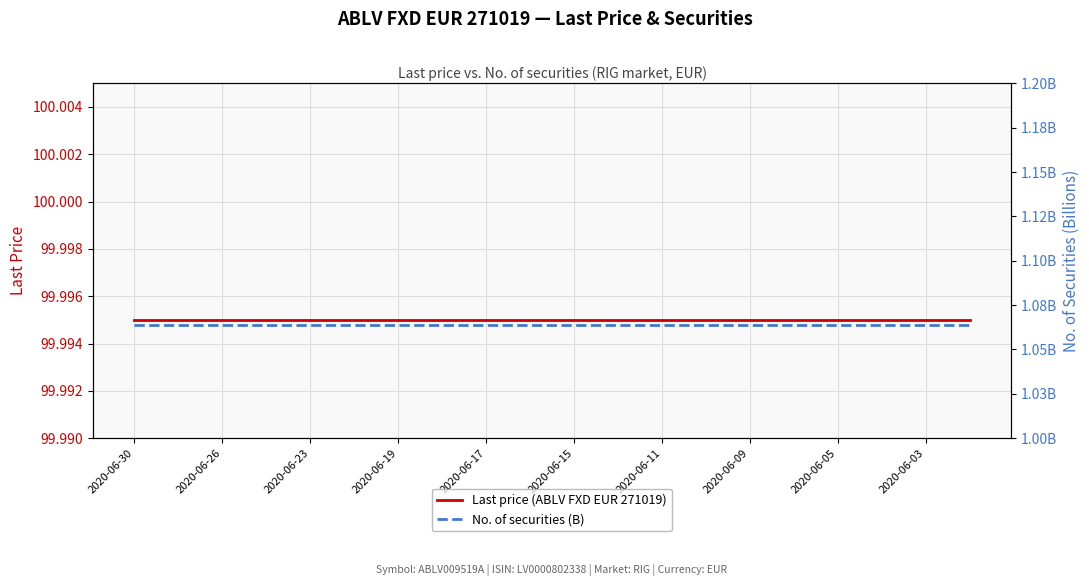

True or false: Last price (ABLV FXD EUR 271019) and No. of securities (B) cross at least once.

False